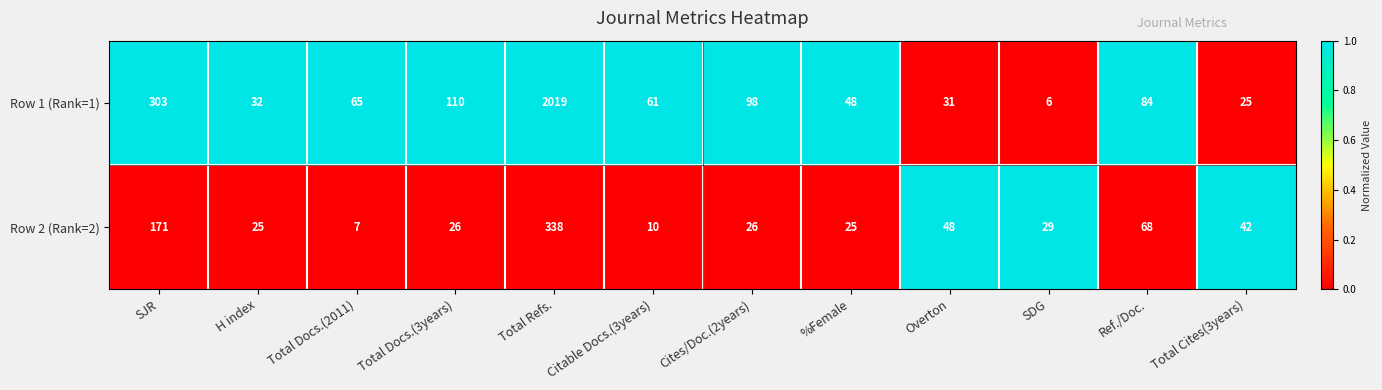

Is it true that Row 1 (Rank=1) equals 10 at SDG?

False